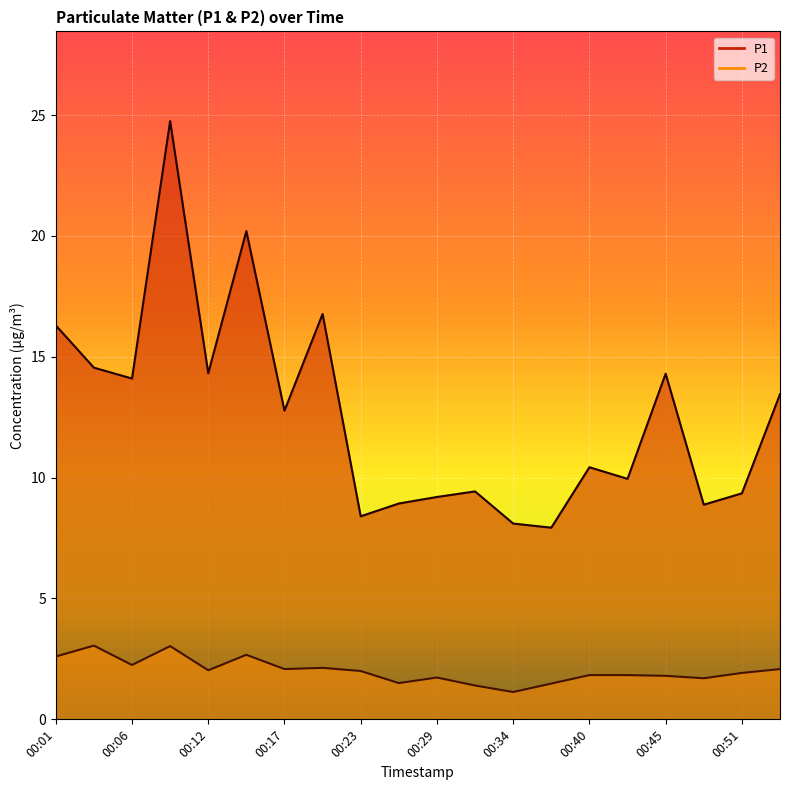

List the labels in order of P2 value, largest first.

00:04, 00:09, 00:15, 00:01, 00:06, 00:20, 00:17, 00:53, 00:12, 00:23, 00:51, 00:40, 00:42, 00:45, 00:29, 00:48, 00:26, 00:37, 00:31, 00:34